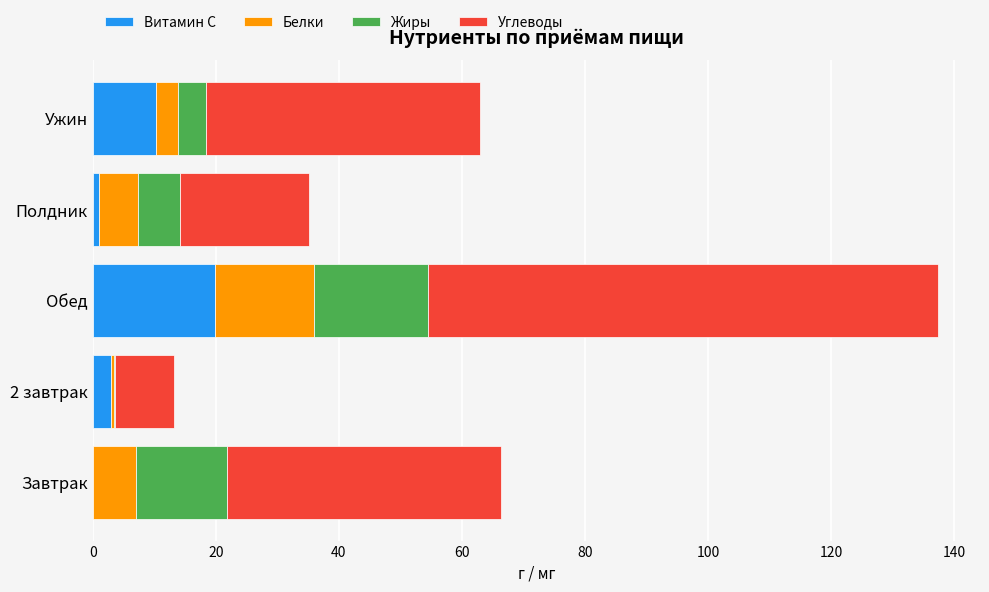

Is it true that Витамин С equals 10.2 at Ужин?

True